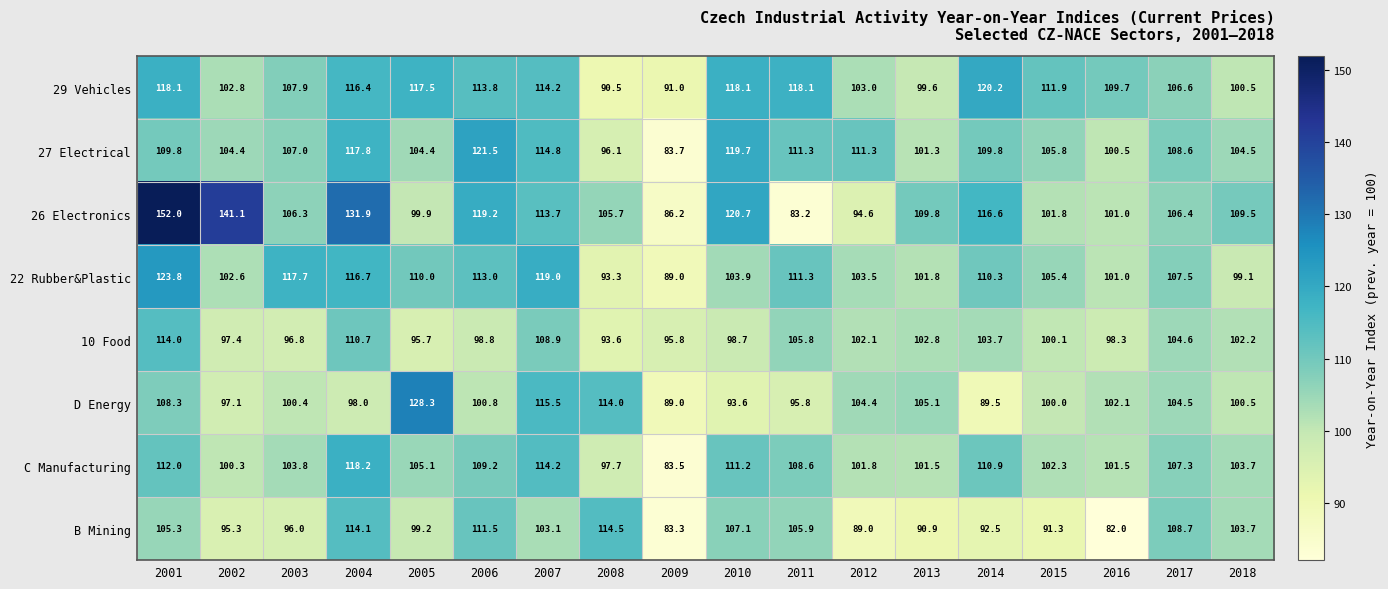

What is the total value across all series at 2016?

796.1